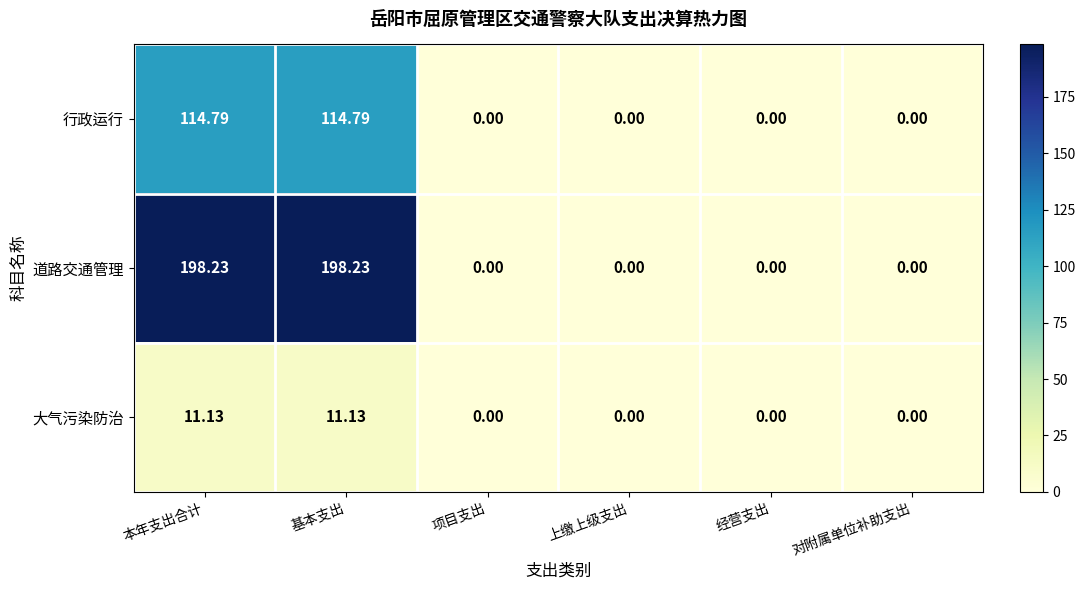

Which series has the largest total across all categories?

道路交通管理